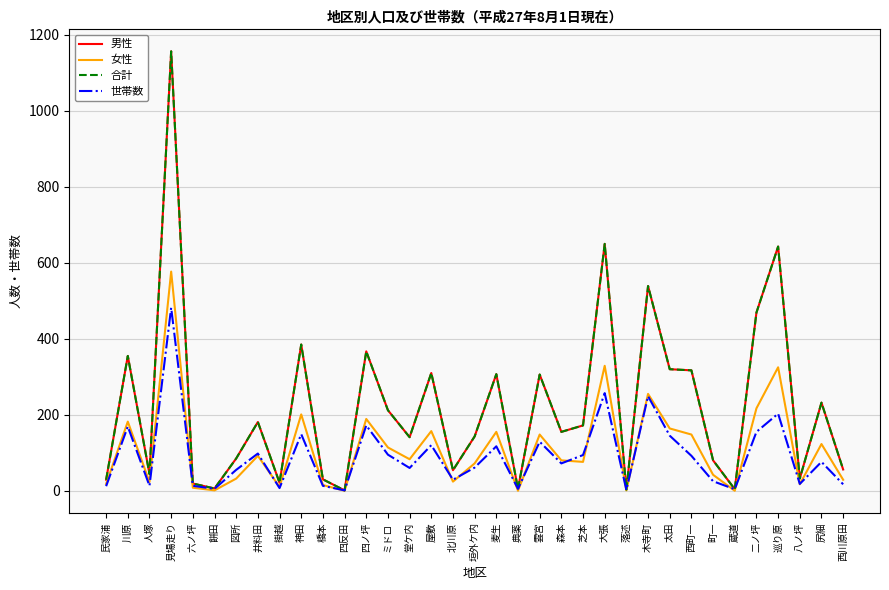

What position from the left is 人塚?

3